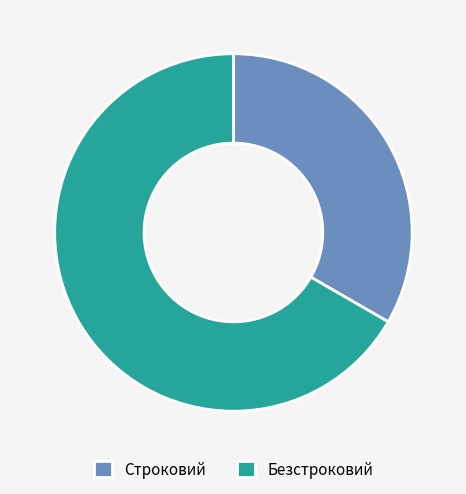

Which category has the smallest portion of the pie?

Строковий